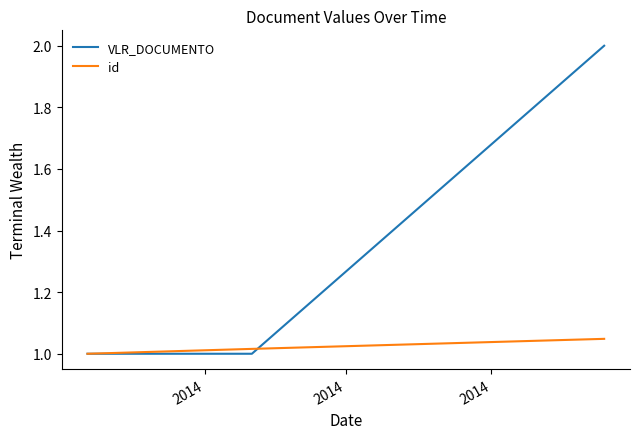

What are all the series names shown in the legend?

VLR_DOCUMENTO, id